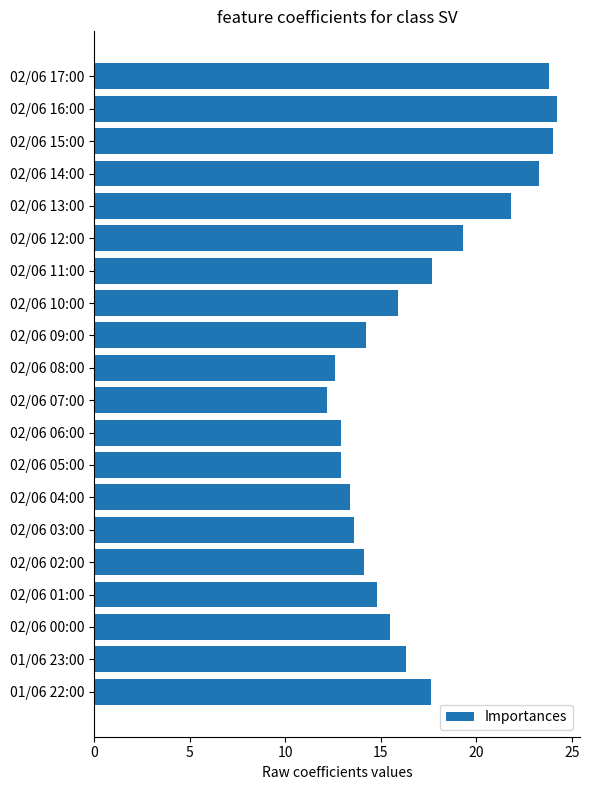

What value does the data have at 02/06 11:00?

17.7